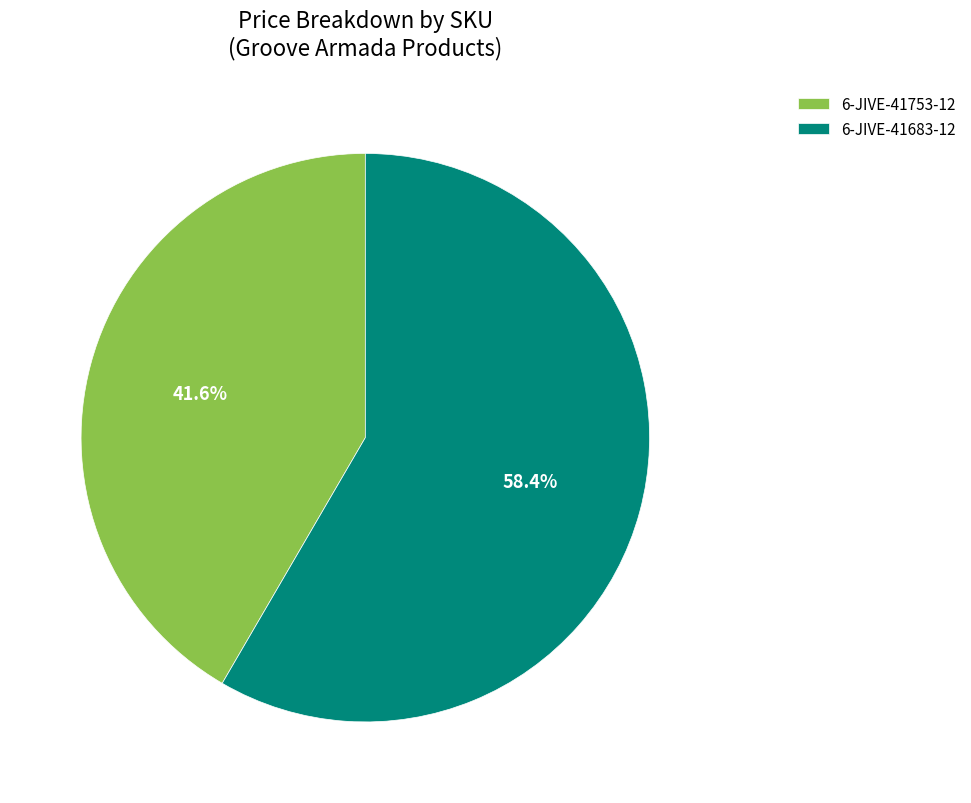

True or false: 6-JIVE-41683-12 accounts for 58% of the total.

True